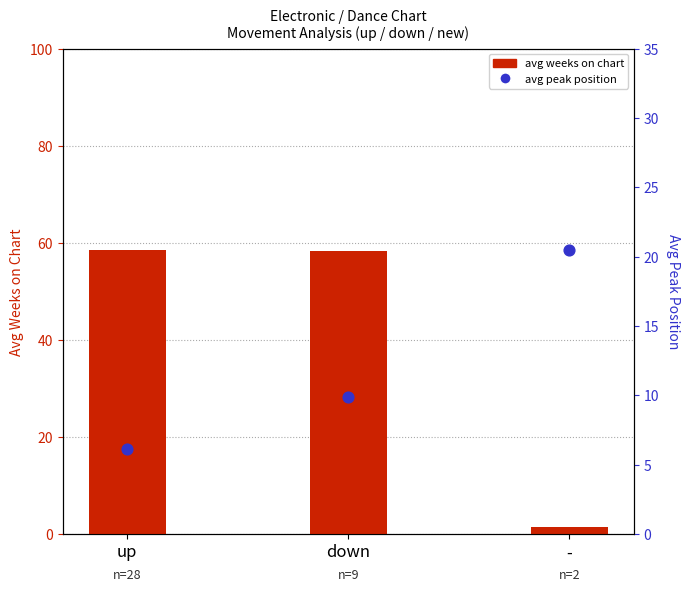

Is the value of avg weeks on chart at - greater than the value of avg peak position at up?

No